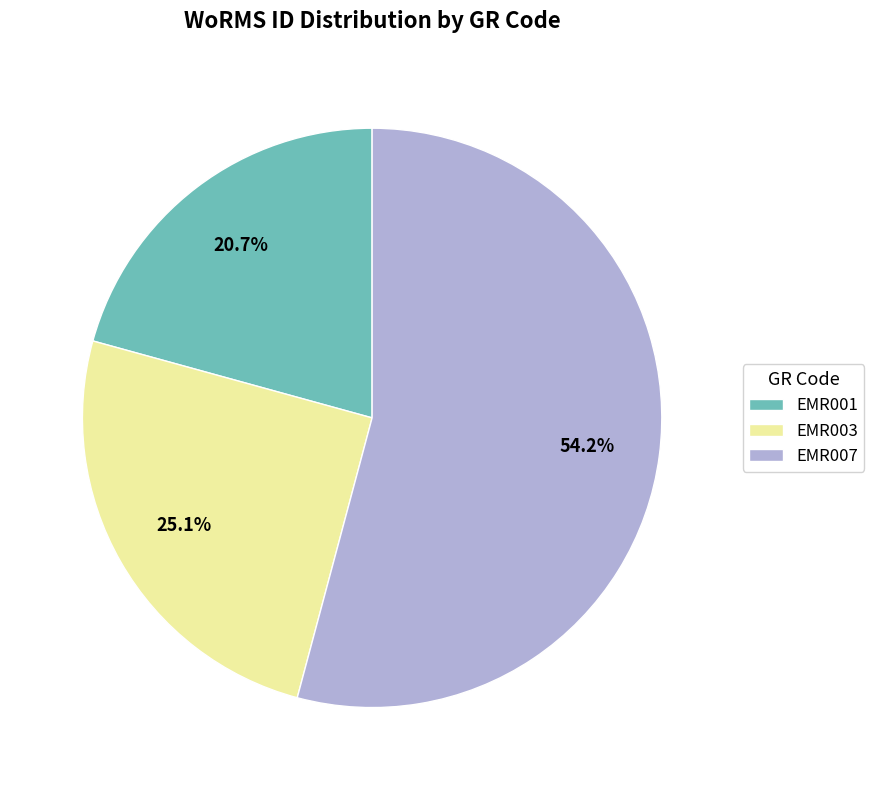

Is it true that EMR001 is 21% of the pie?

True